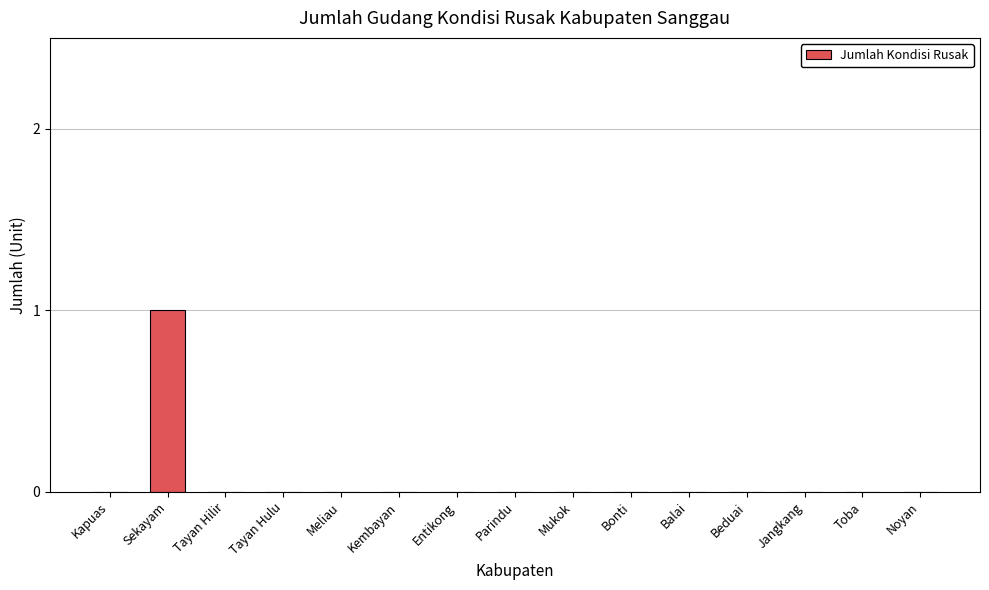

At which category does the chart reach its peak across all series?

Sekayam